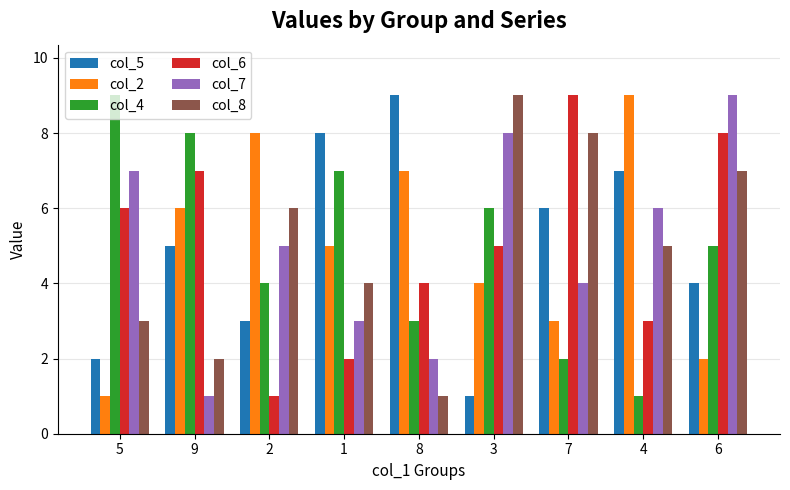

At 5, list the series in order from largest to smallest.

col_4, col_7, col_6, col_8, col_5, col_2